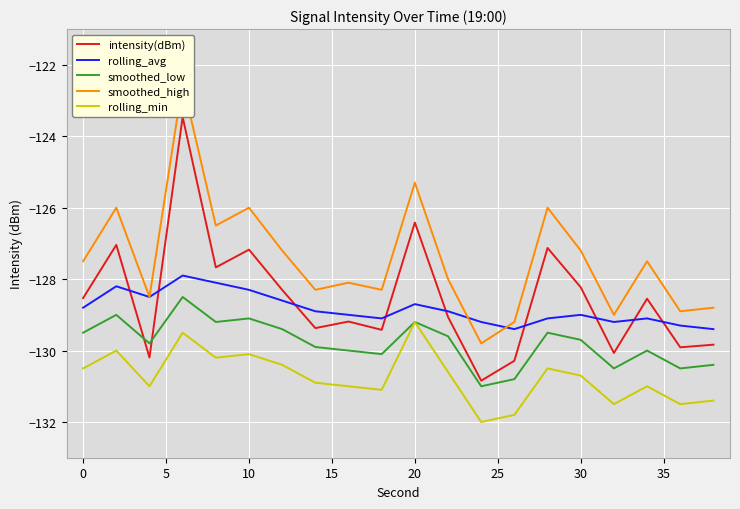

True or false: smoothed_high and intensity(dBm) intersect in this chart.

False